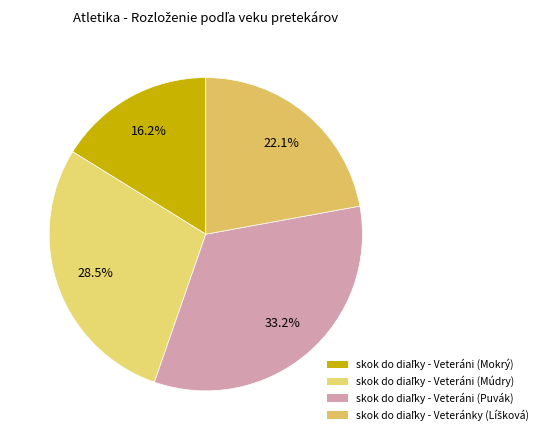

Does skok do diaľky - Veteráni (Múdry) account for over 50% of the chart?

No